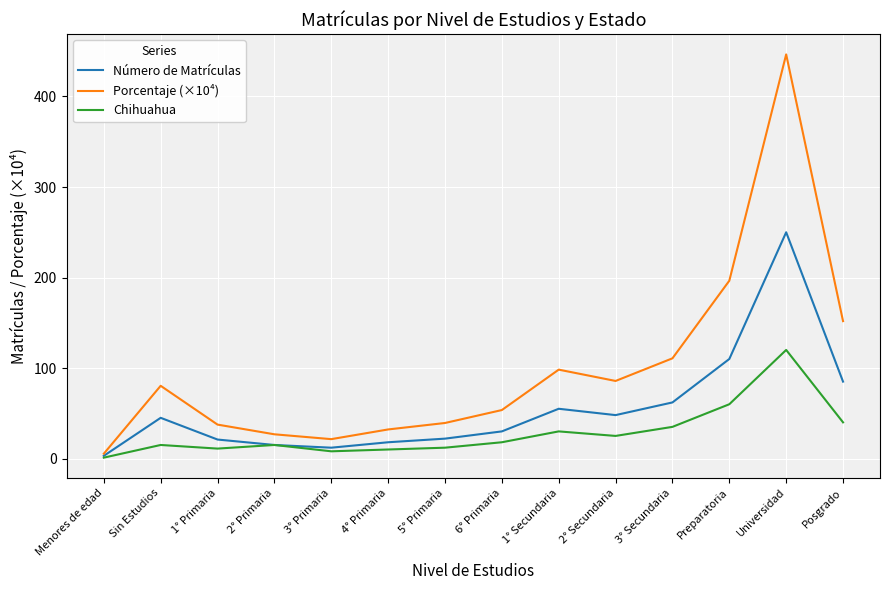

What is the lowest value of the Chihuahua series?

1.0